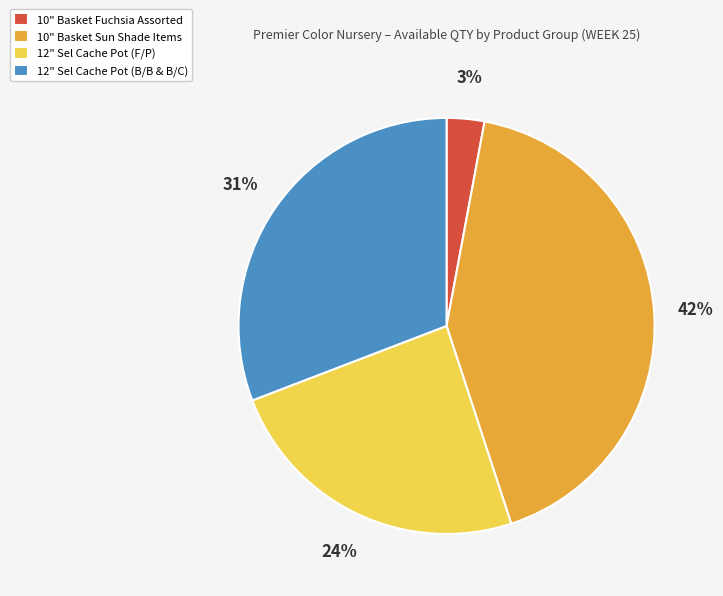

Rank the categories by value from lowest to highest.

10" Basket Fuchsia Assorted, 12" Sel Cache Pot (F/P), 12" Sel Cache Pot (B/B & B/C), 10" Basket Sun Shade Items